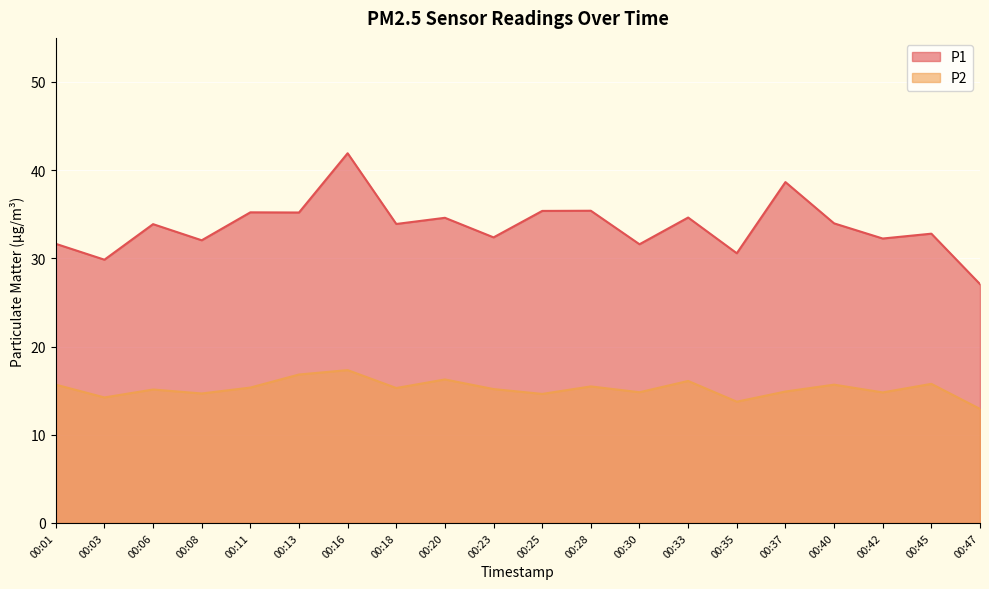

True or false: P1 has more than 0 points higher than both neighbors.

True